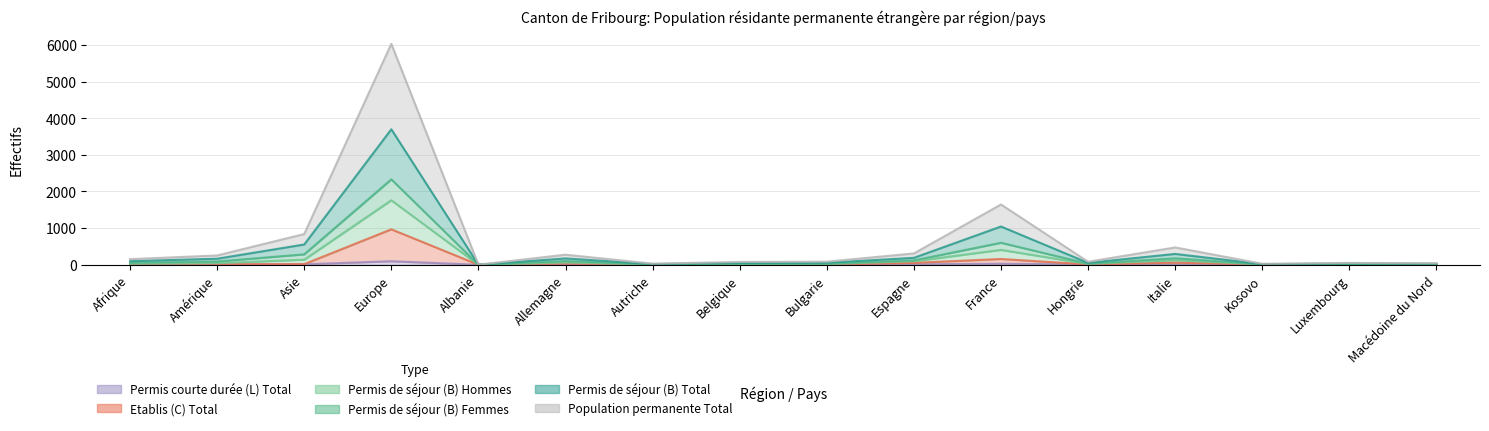

In Permis de séjour (B) Total, how many points are higher than both neighbors (excluding endpoints)?

5